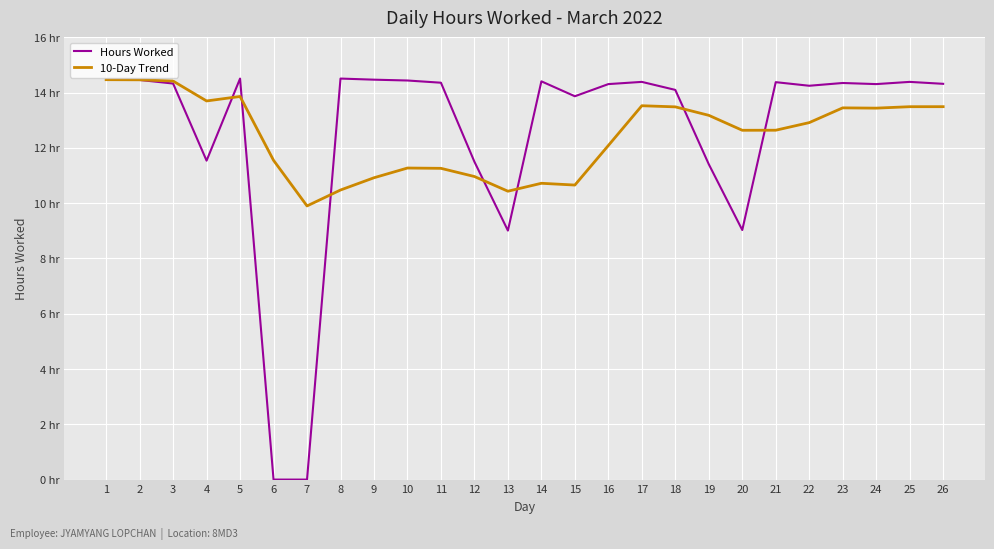

What are all the series names shown in the legend?

Hours Worked, 10-Day Trend